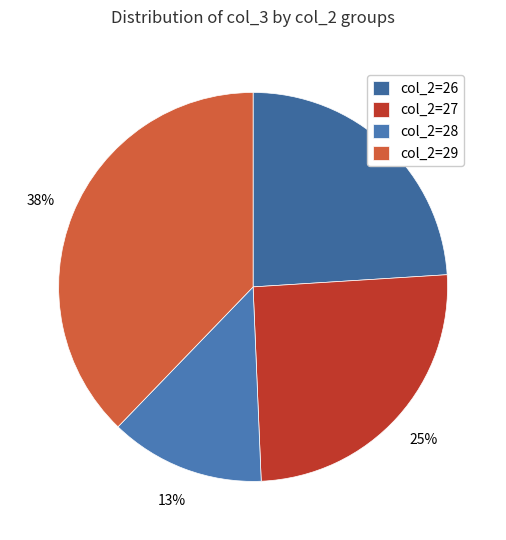

Which category has the biggest portion of the pie?

col_2=29